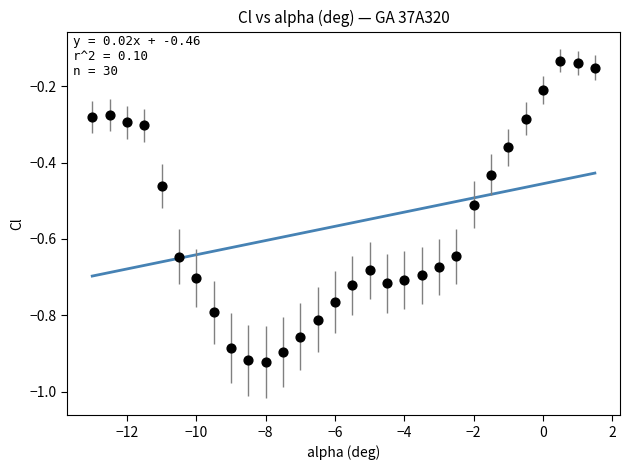

What is the range of Y values (max minus min)?

0.8